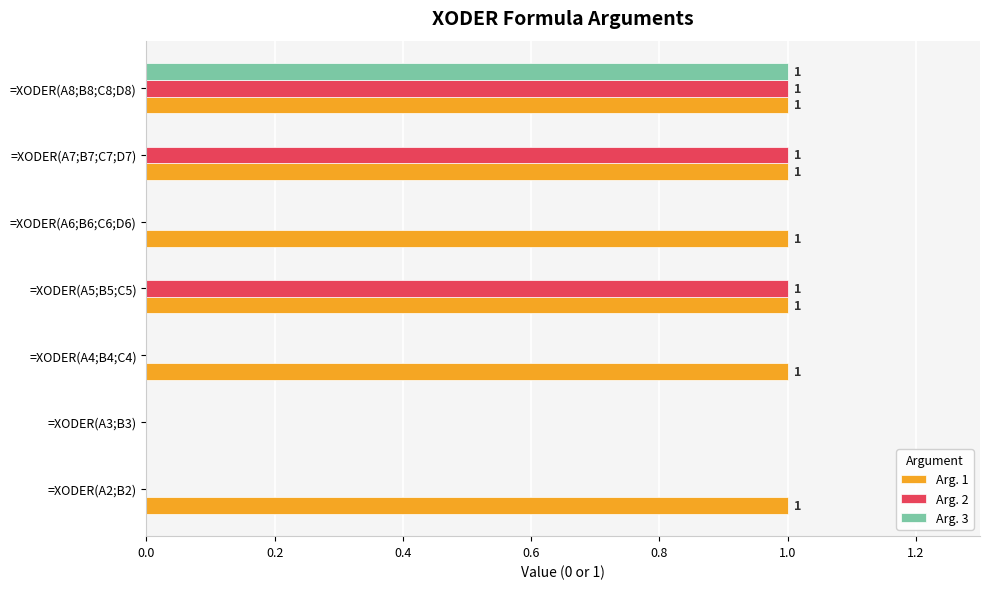

The Arg. 3 series shows 1 at =XODER(A8;B8;C8;D8). True or false?

True